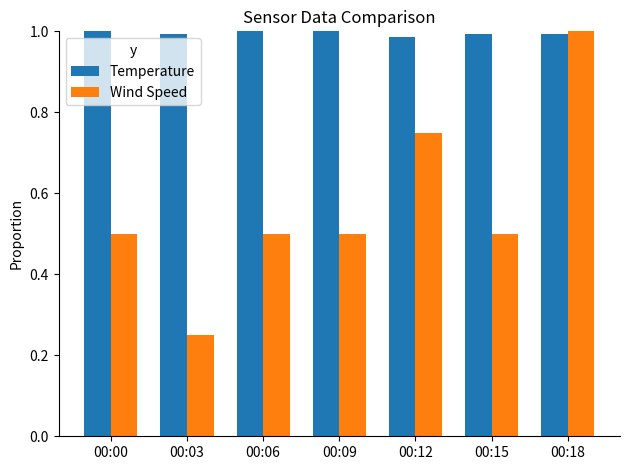

What are all the series names shown in the legend?

Temperature, Wind Speed